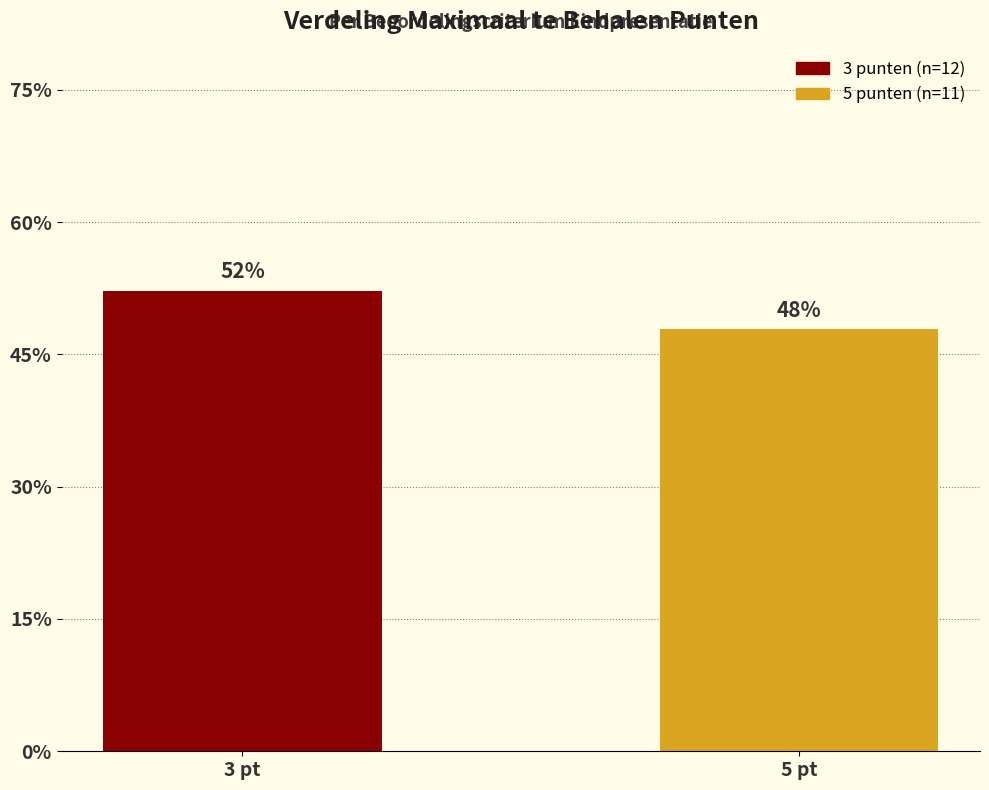

Are the bars horizontal?

No